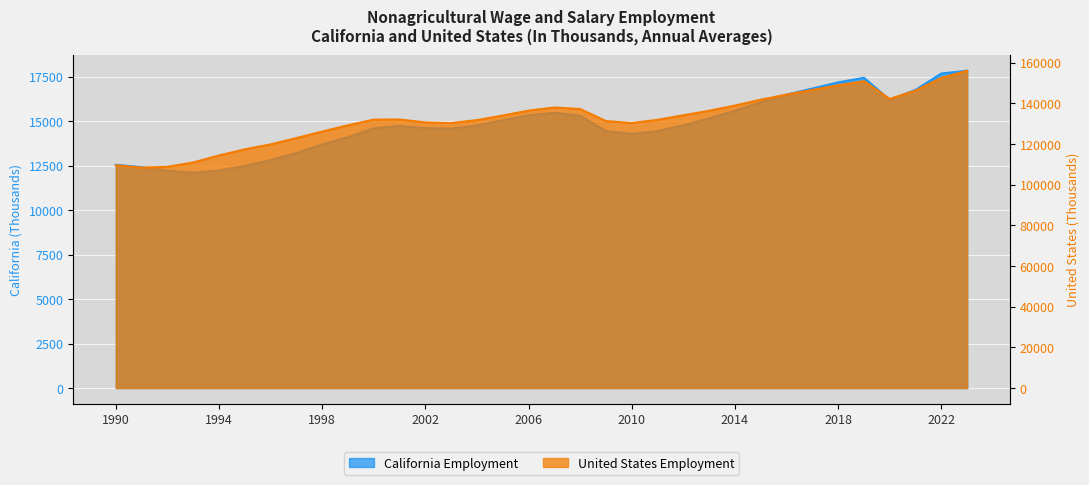

What is the total value across all series at 2009?

145735.0